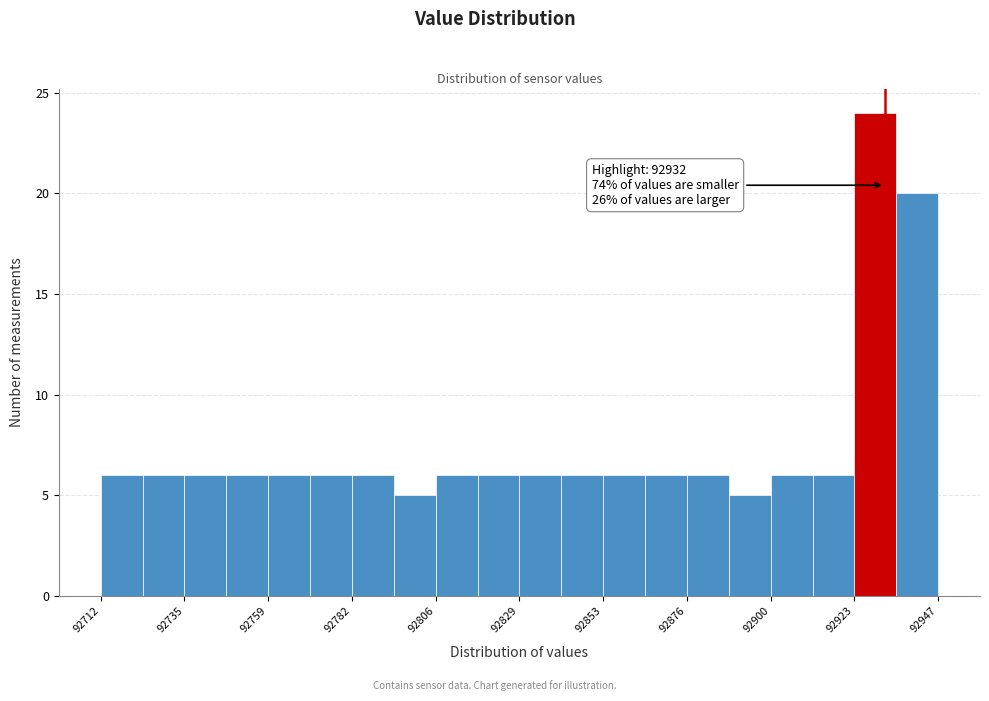

Around what value on the x-axis is the tallest bar? Give the approximate position of its centre, as read against the axis.

92930